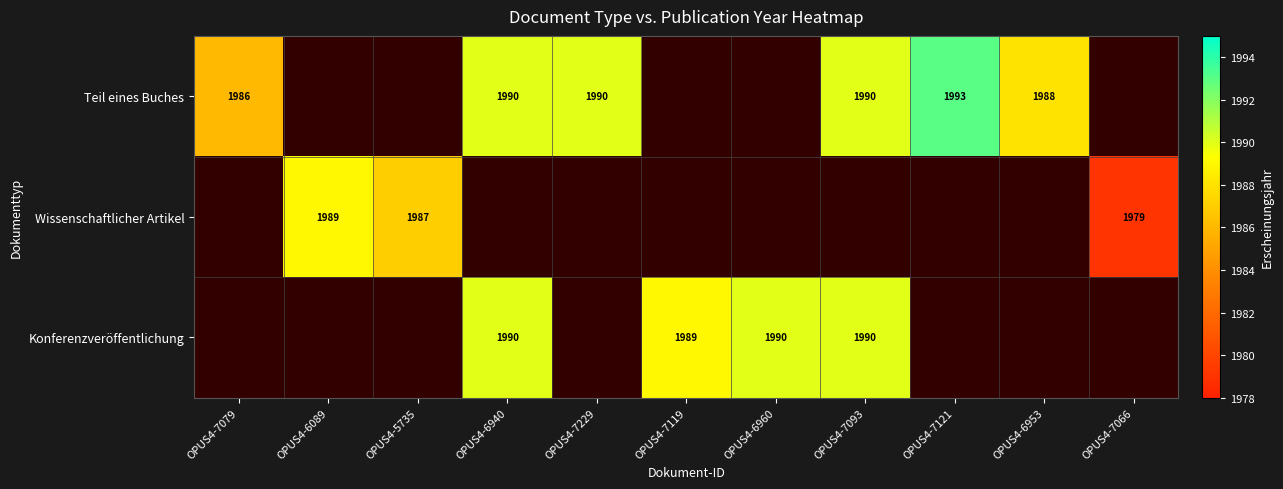

The Wissenschaftlicher Artikel series shows 1979 at OPUS4-7066. True or false?

True